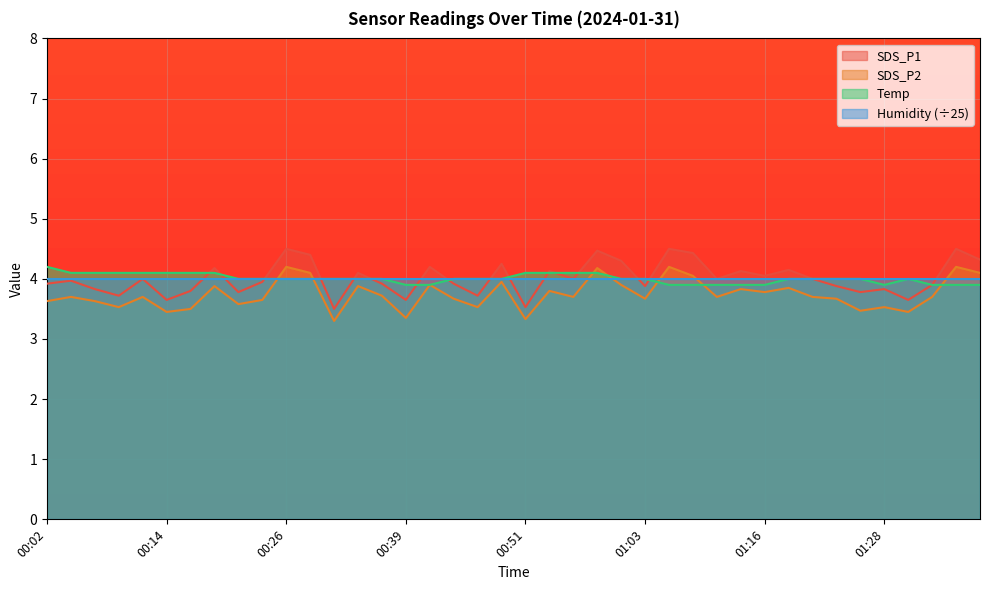

At which category does the chart reach its minimum across all series?

00:31